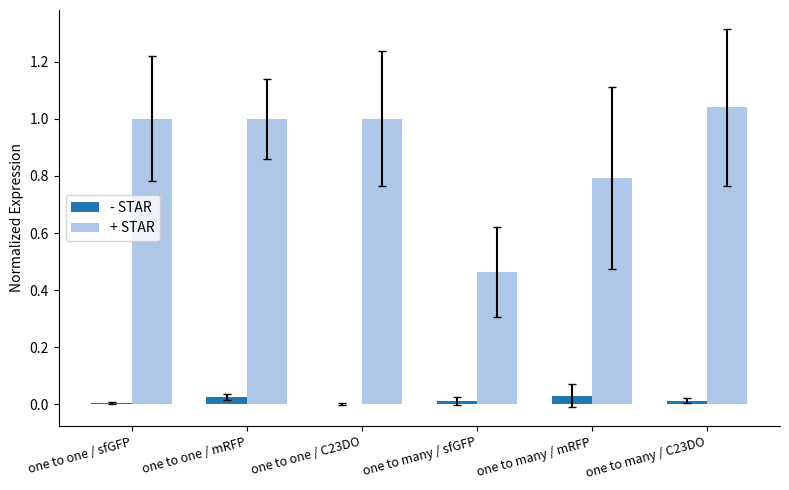

Which series changed the most between one to one / mRFP and one to many / sfGFP?

+ STAR